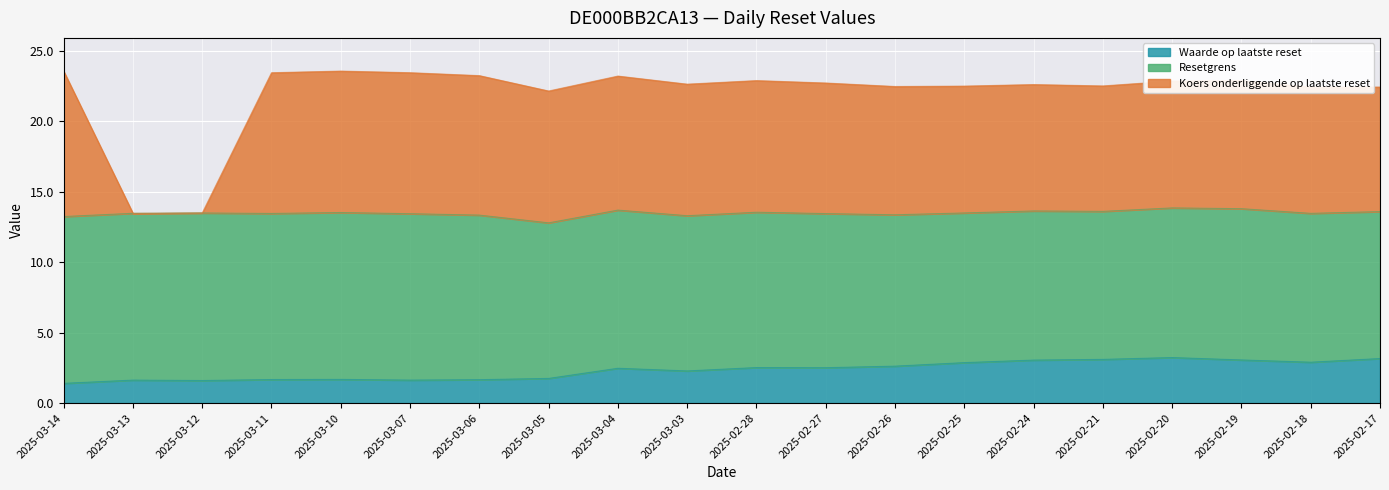

What are all the series names shown in the legend?

Waarde op laatste reset, Resetgrens, Koers onderliggende op laatste reset